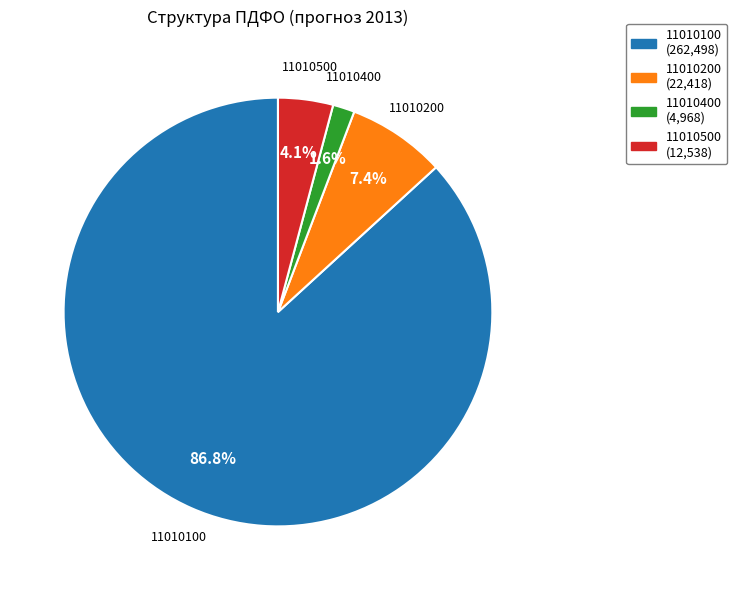

Does 11010100 represent more than half of the total?

Yes